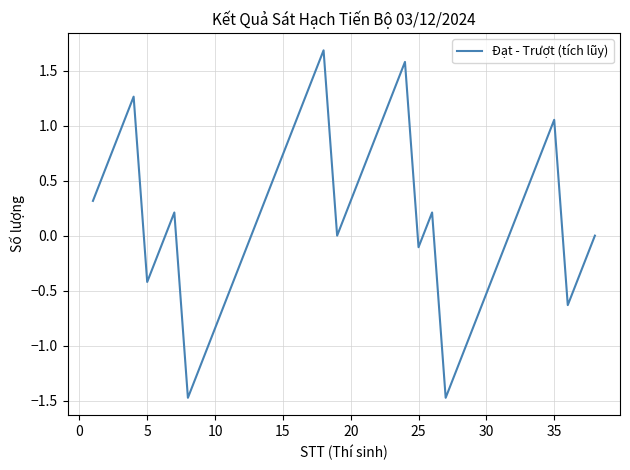

What is the difference between the maximum and minimum values?

3.2